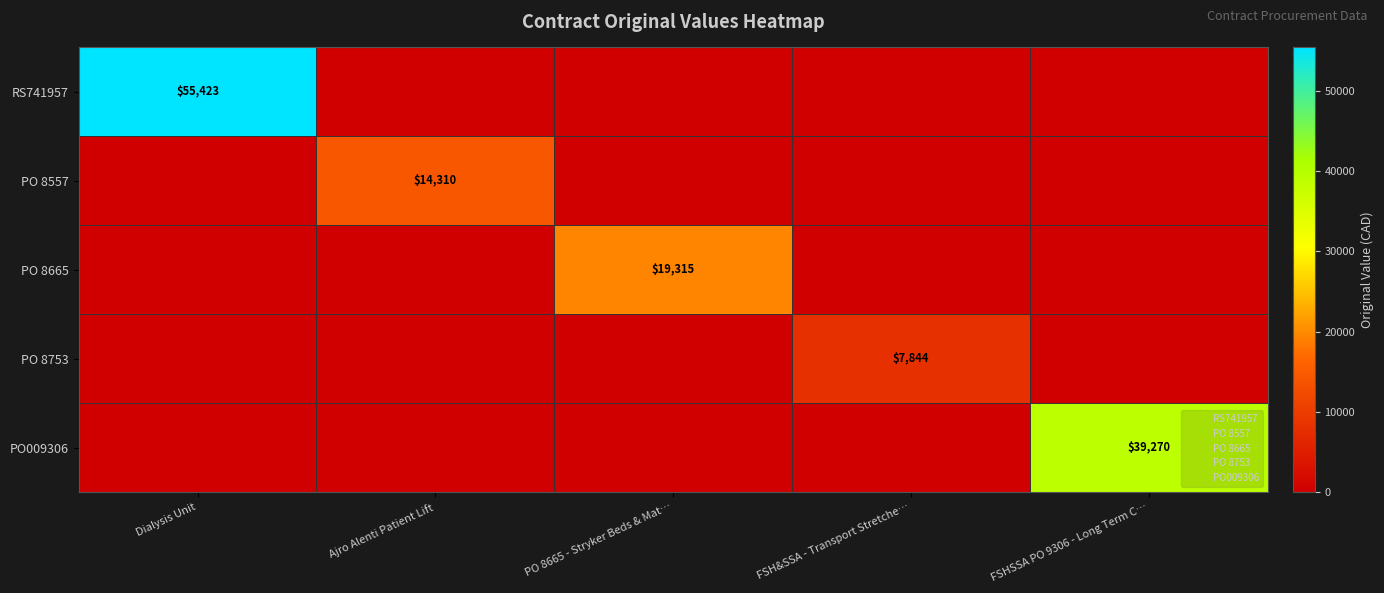

Is the value of PO 8753 at FSH&SSA - Transport Stretche… greater than the value of RS741957 at Dialysis Unit?

No